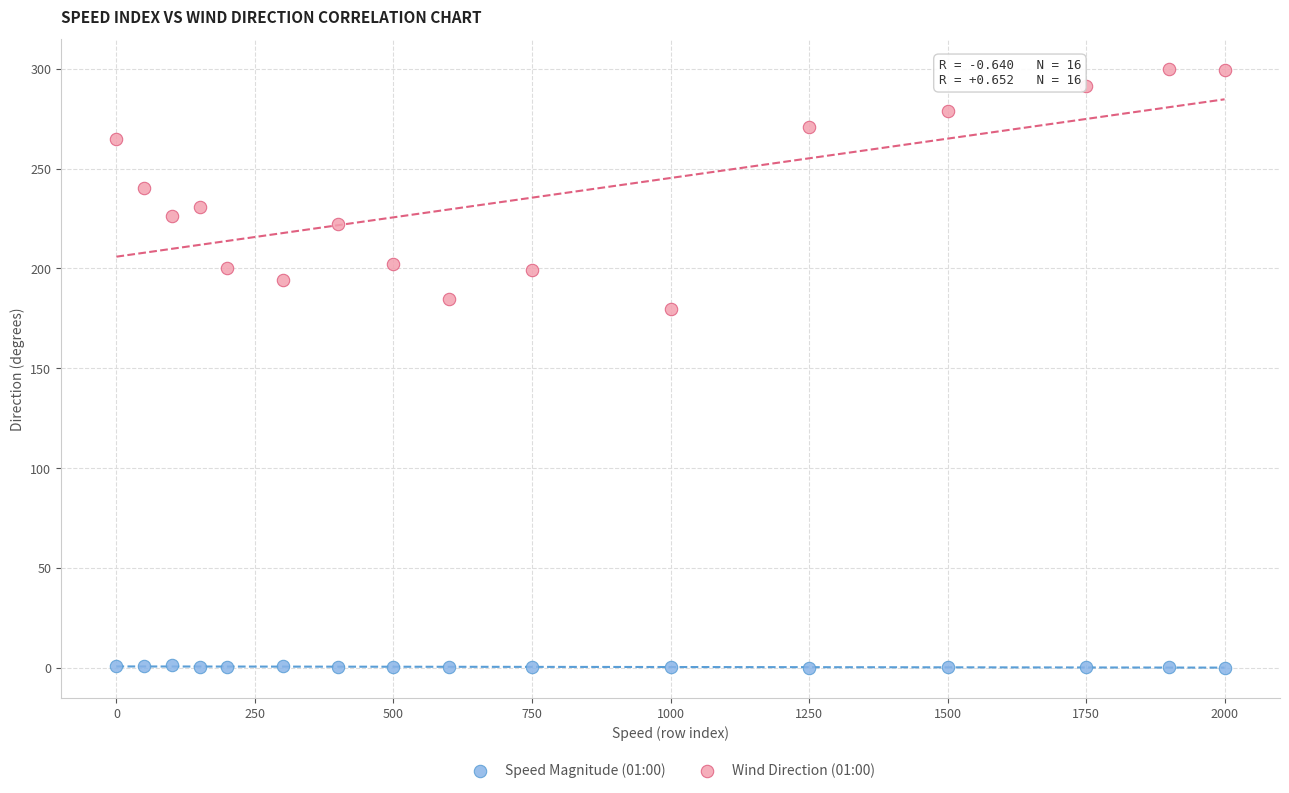

Which series has the widest spread of Y values?

Wind Direction (01:00)